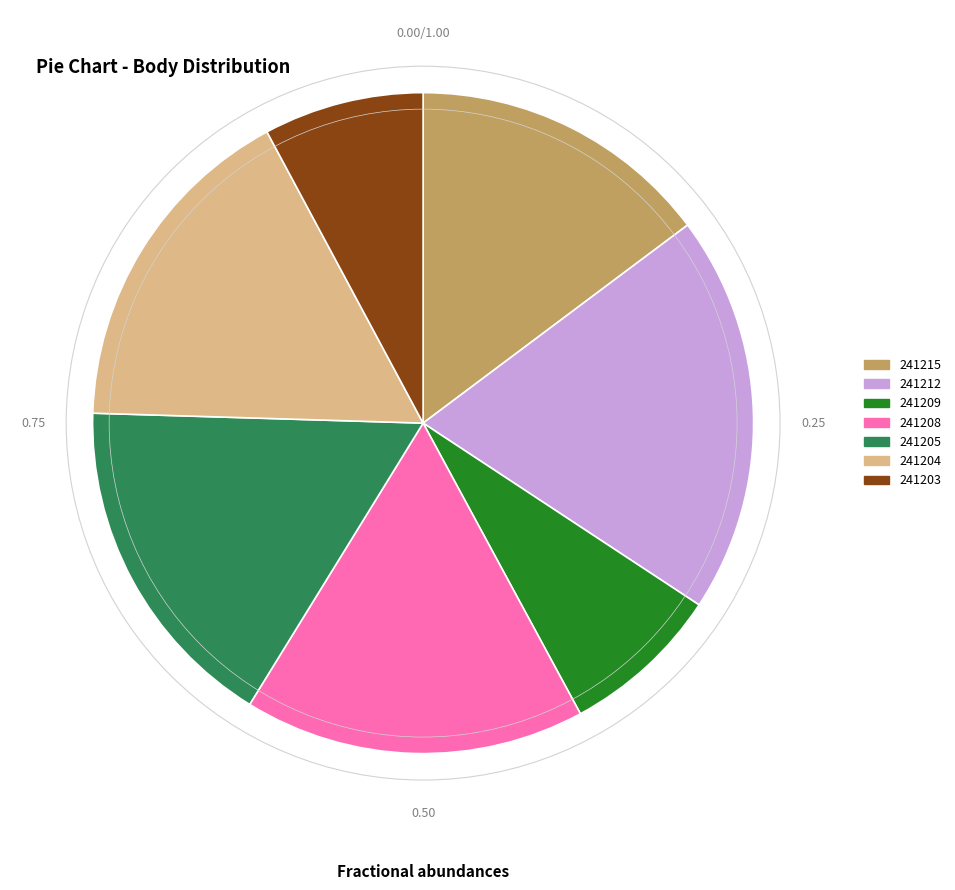

Which has a higher value, 241204 or 241209?

241204